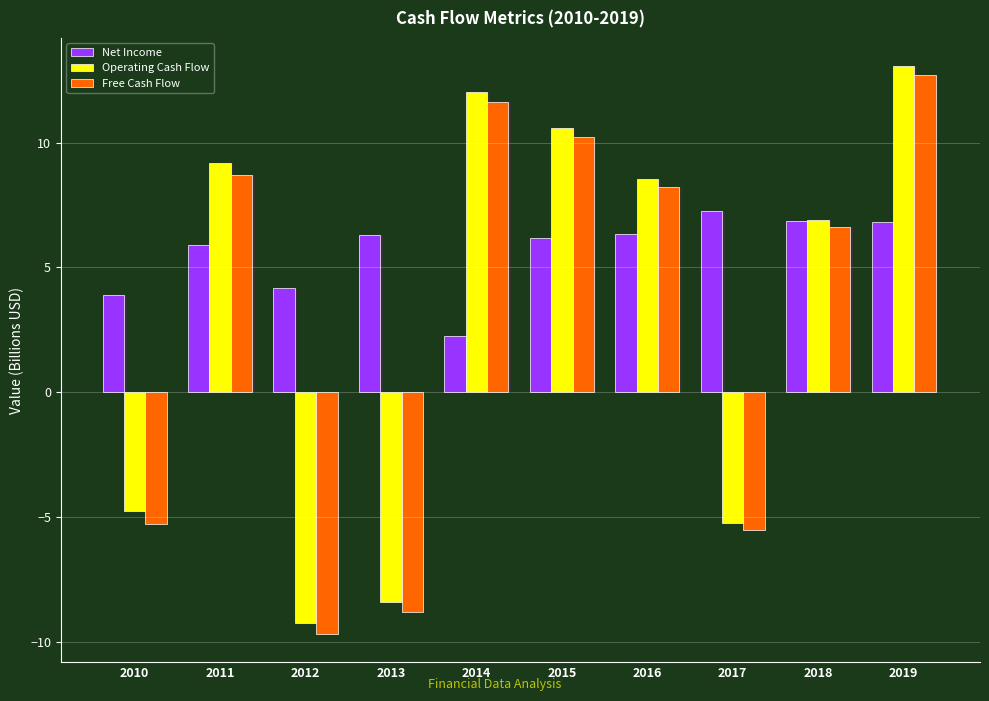

How many values in the Operating Cash Flow series exceed 8?

5